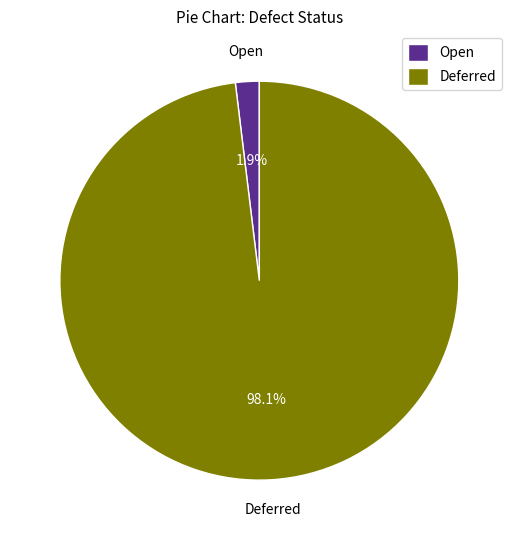

What percentage is the Open slice, to the nearest percent?

2%